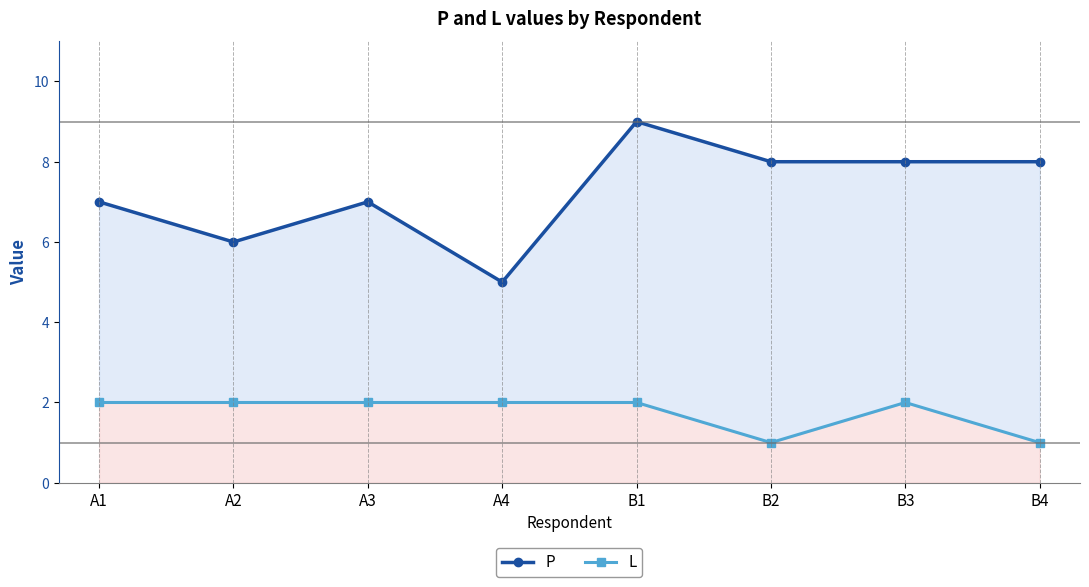

How many series are shown in this chart?

2